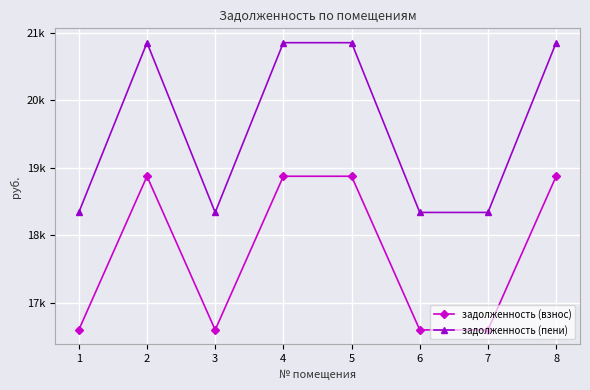

The value of задолженность (пени) at 8 is 20849.8. True or false?

True